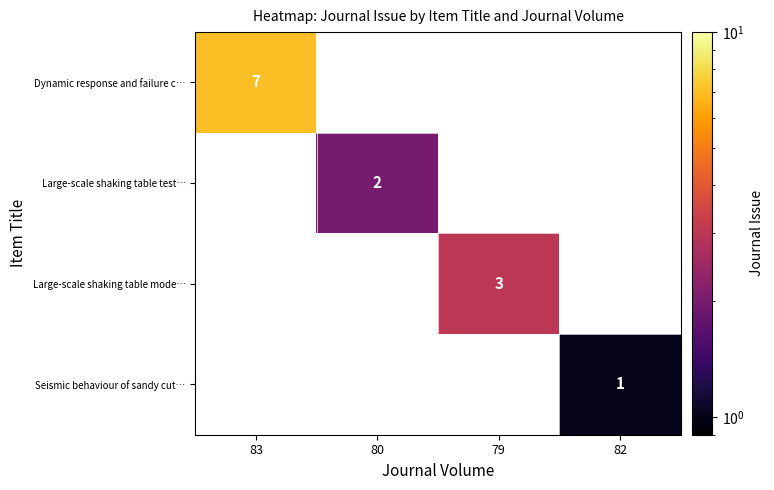

How many positive values does the Large-scale shaking table test… series have?

1